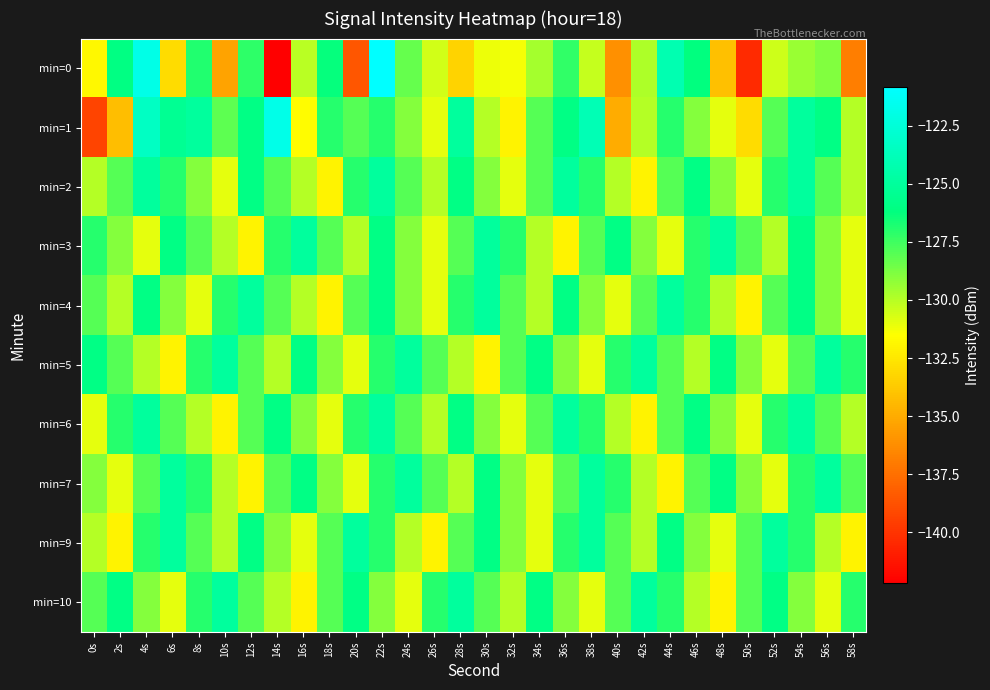

Which series has the widest spread of values?

min=0